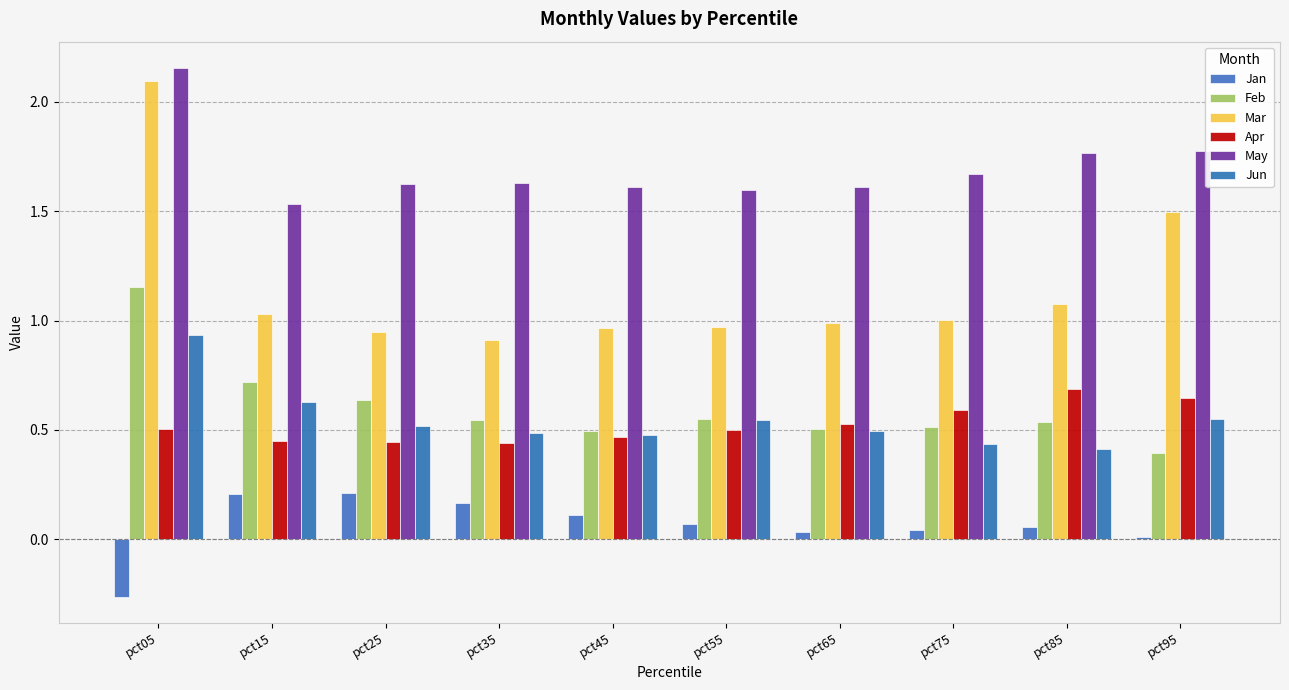

Reading left to right, what are all the values shown in this chart?

Jan: pct05=-0.3	pct15=0.2	pct25=0.2	pct35=0.2	pct45=0.1	pct55=0.1	pct65=0.0	pct75=0.0	pct85=0.1	pct95=0.0
Feb: pct05=1.2	pct15=0.7	pct25=0.6	pct35=0.5	pct45=0.5	pct55=0.6	pct65=0.5	pct75=0.5	pct85=0.5	pct95=0.4
Mar: pct05=2.1	pct15=1.0	pct25=0.9	pct35=0.9	pct45=1.0	pct55=1.0	pct65=1.0	pct75=1.0	pct85=1.1	pct95=1.5
Apr: pct05=0.5	pct15=0.4	pct25=0.4	pct35=0.4	pct45=0.5	pct55=0.5	pct65=0.5	pct75=0.6	pct85=0.7	pct95=0.6
May: pct05=2.2	pct15=1.5	pct25=1.6	pct35=1.6	pct45=1.6	pct55=1.6	pct65=1.6	pct75=1.7	pct85=1.8	pct95=1.8
Jun: pct05=0.9	pct15=0.6	pct25=0.5	pct35=0.5	pct45=0.5	pct55=0.5	pct65=0.5	pct75=0.4	pct85=0.4	pct95=0.6